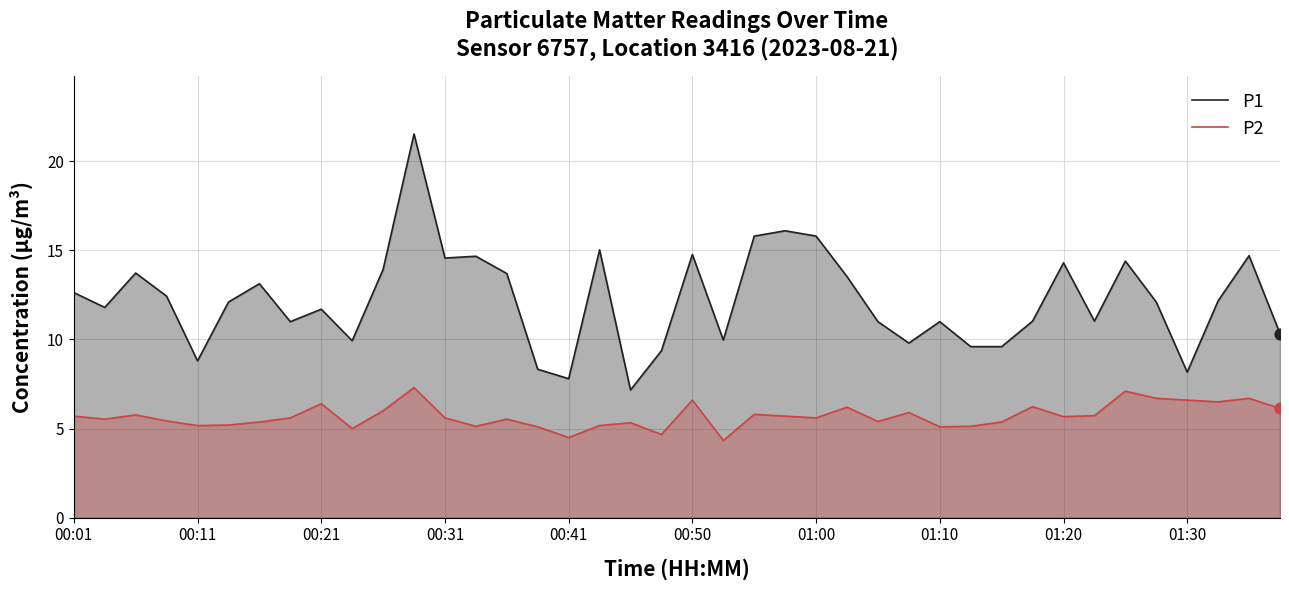

At how many categories does at least one series exceed 7?

40